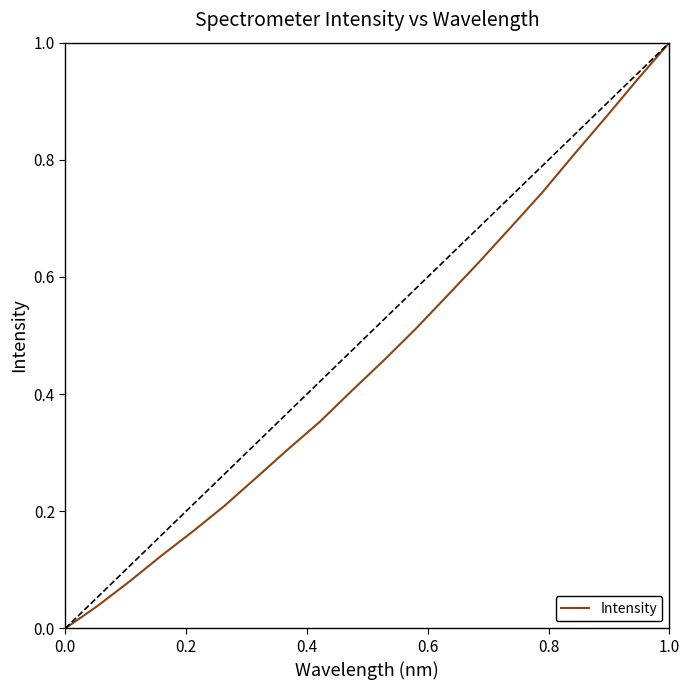

What is the maximum value shown in the chart?

1.0